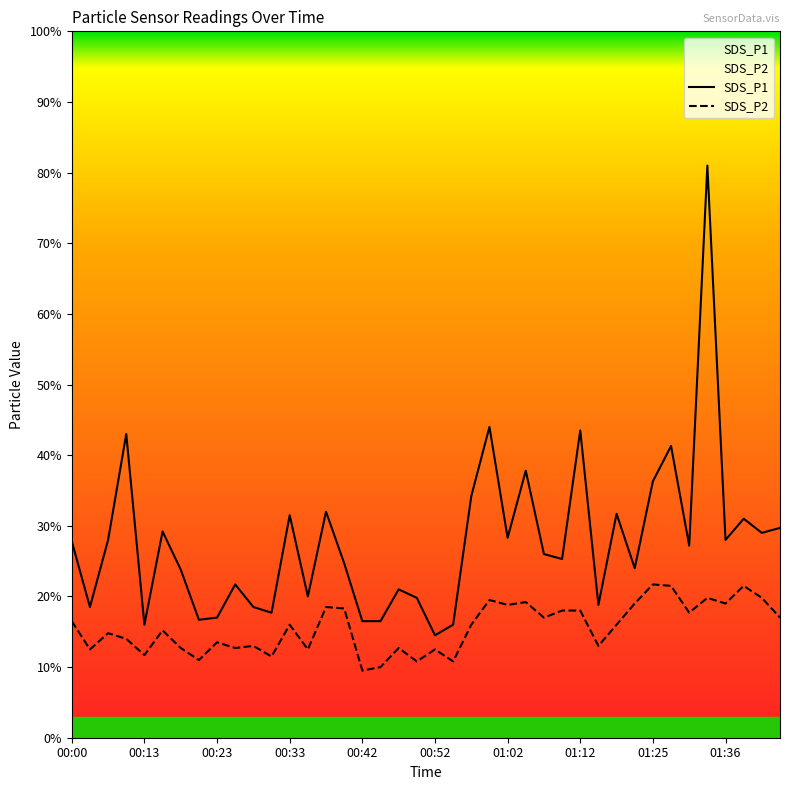

Is it true that SDS_P2 equals 0.6 at 01:12?

False